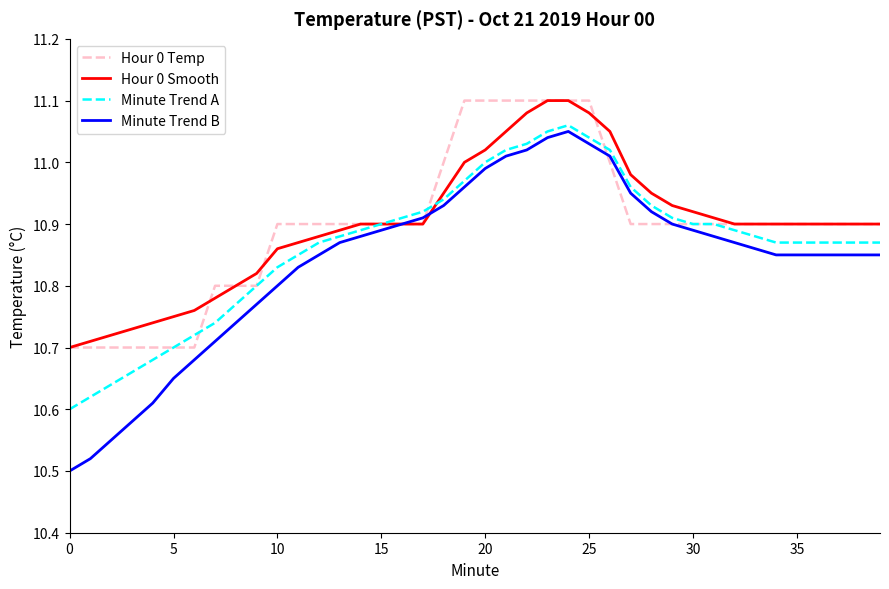

Which series has the widest spread of values?

Minute Trend B